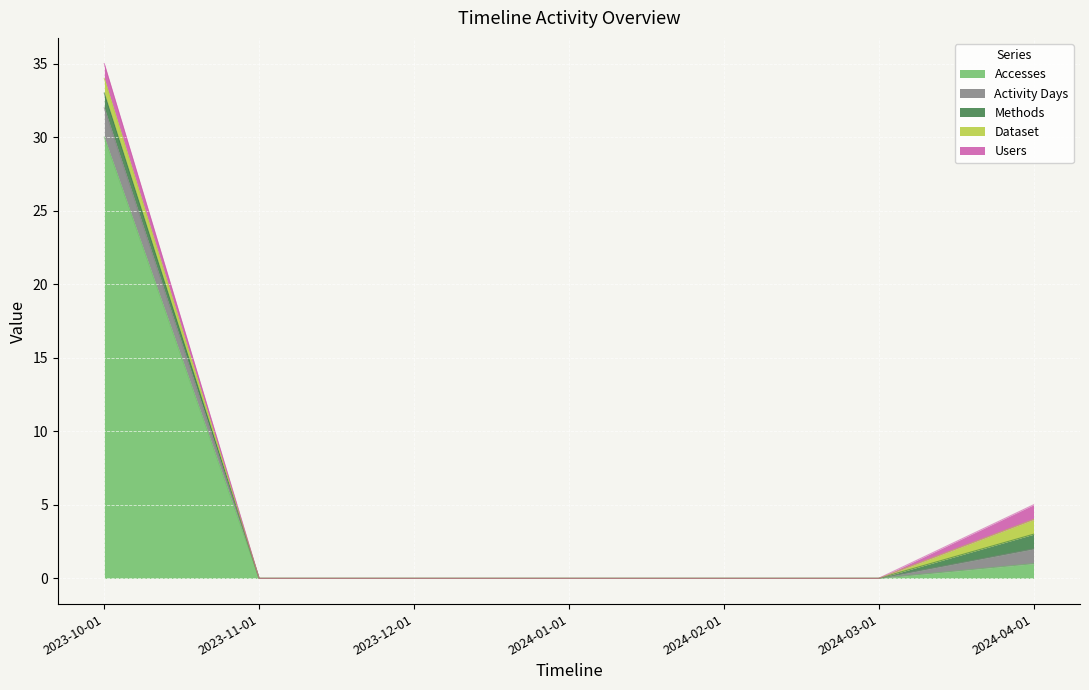

What is the sum of all Dataset values?

2